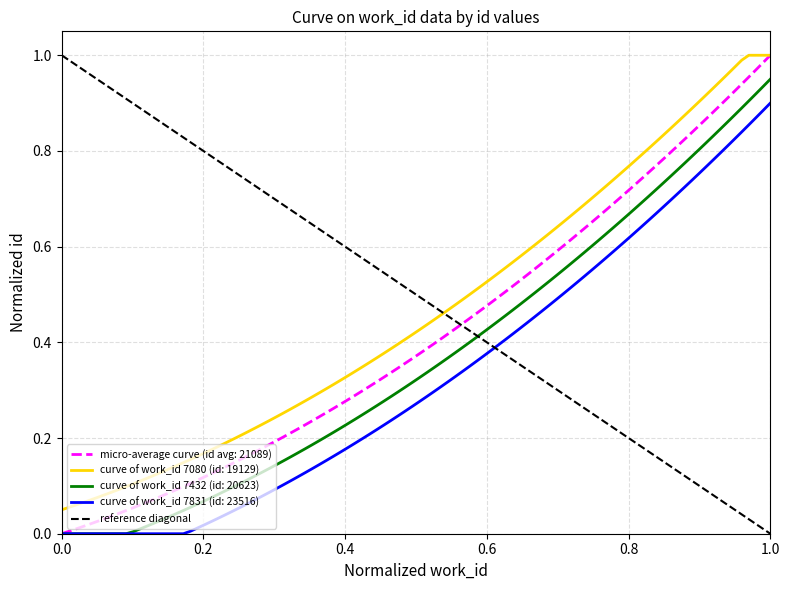

True or false: the data shows 1 at 0.0.

True